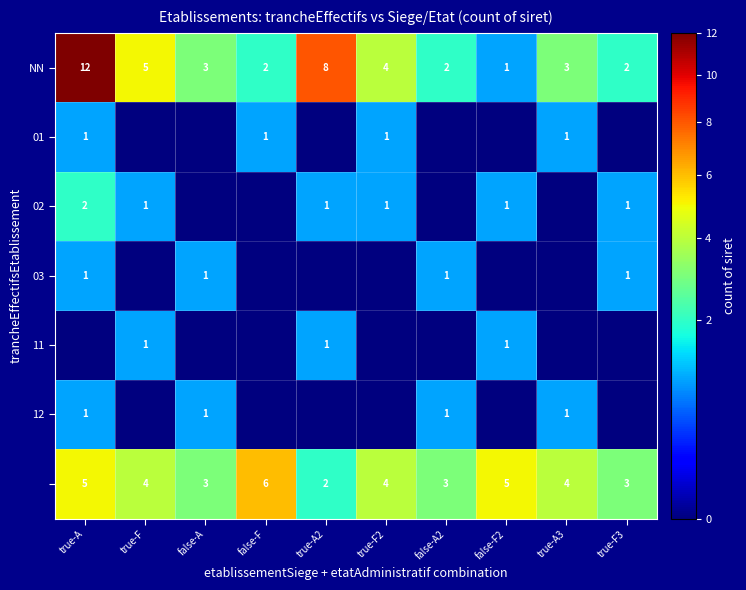

What is the difference between the maximum and minimum values in the NN series?

11